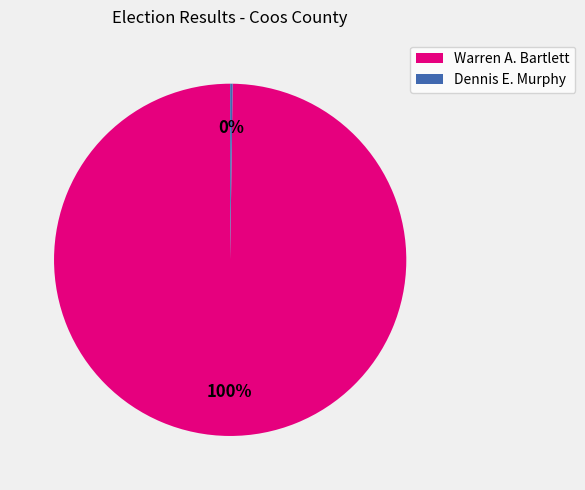

To the nearest percent, what portion does Warren A. Bartlett represent?

100%